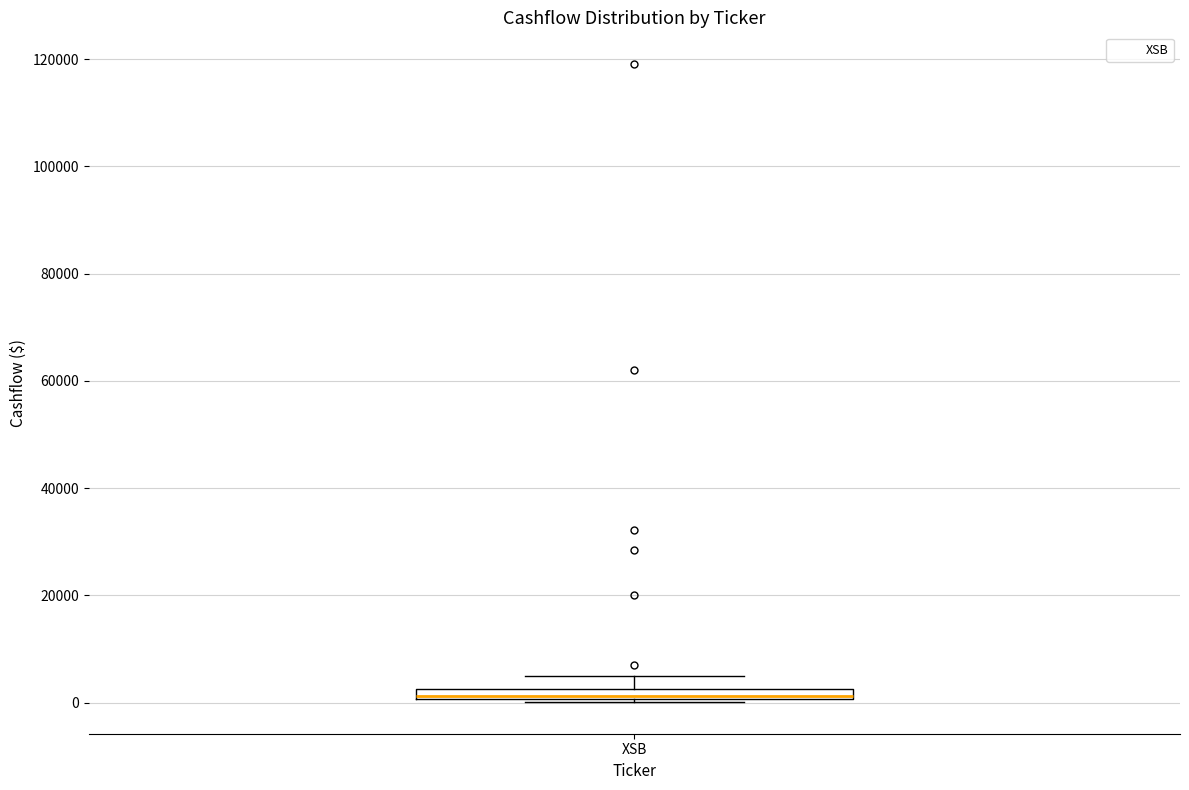

Where is the lower edge of the box for XSB on the y-axis? The values are not printed on the chart, so give them approximately, as read against the axis.

0